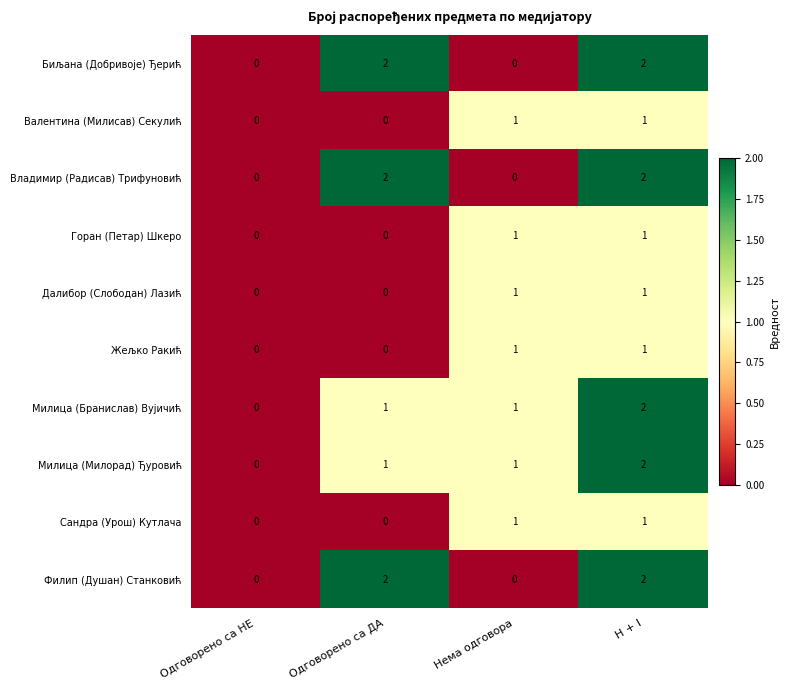

Is the value of Филип (Душан) Станковић at H + I greater than the value of Милица (Милорад) Ђуровић at Одговорено са ДА?

Yes